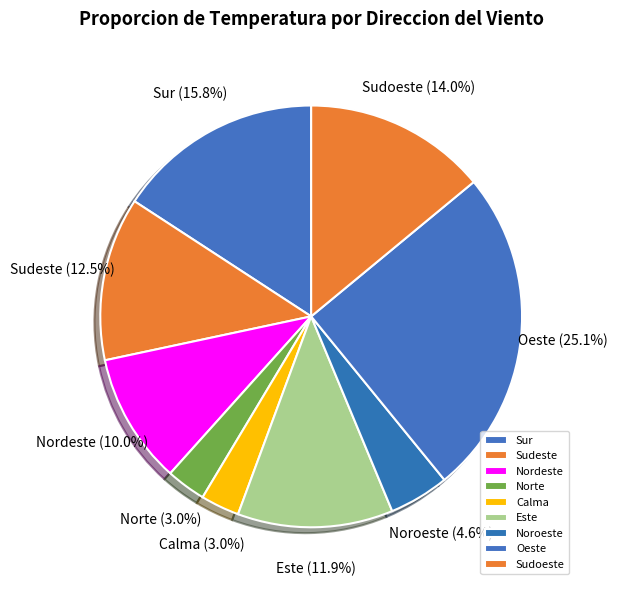

The Calma slice represents 3% of the pie. True or false?

True